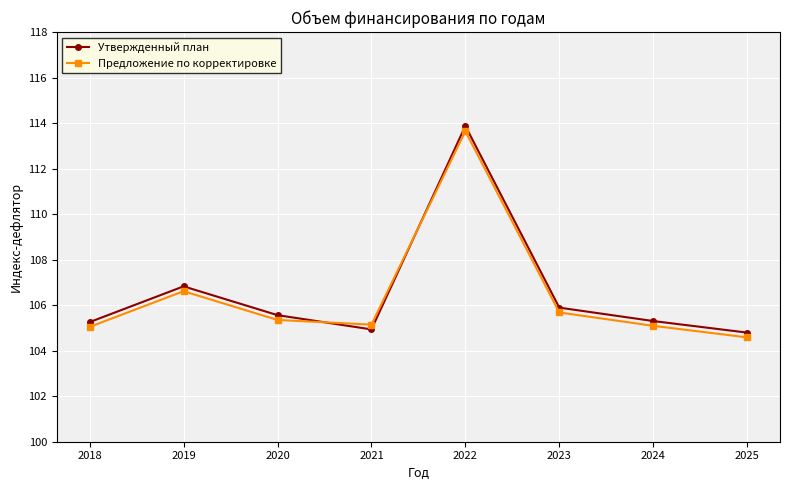

Where is the first local minimum for Утвержденный план?

2021